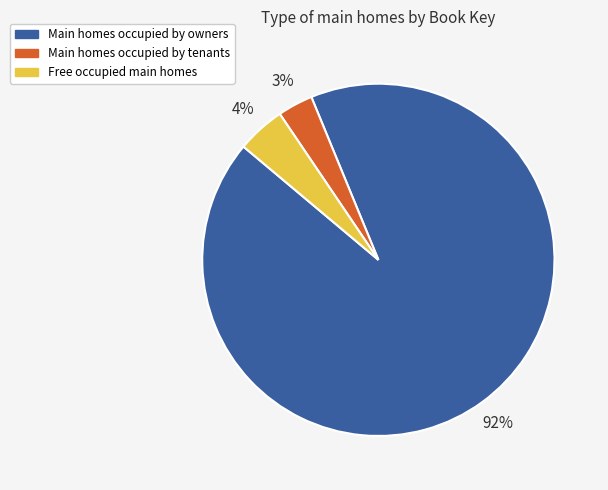

Is there any slice that represents more than half of the pie?

Yes